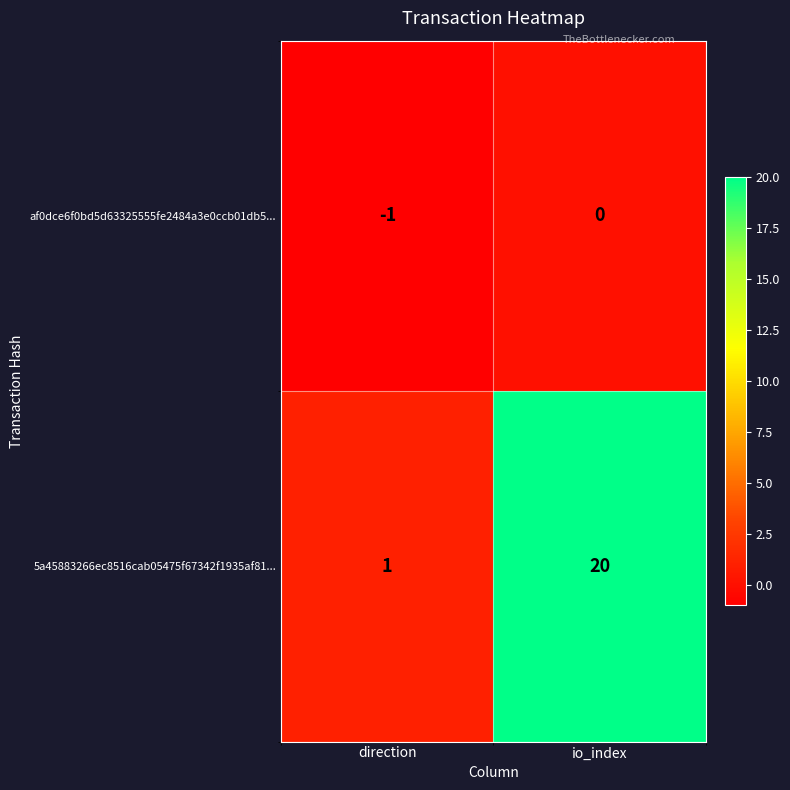

At which label is 5a45883266ec8516cab05475f67342f1935af81... closest to 10?

direction